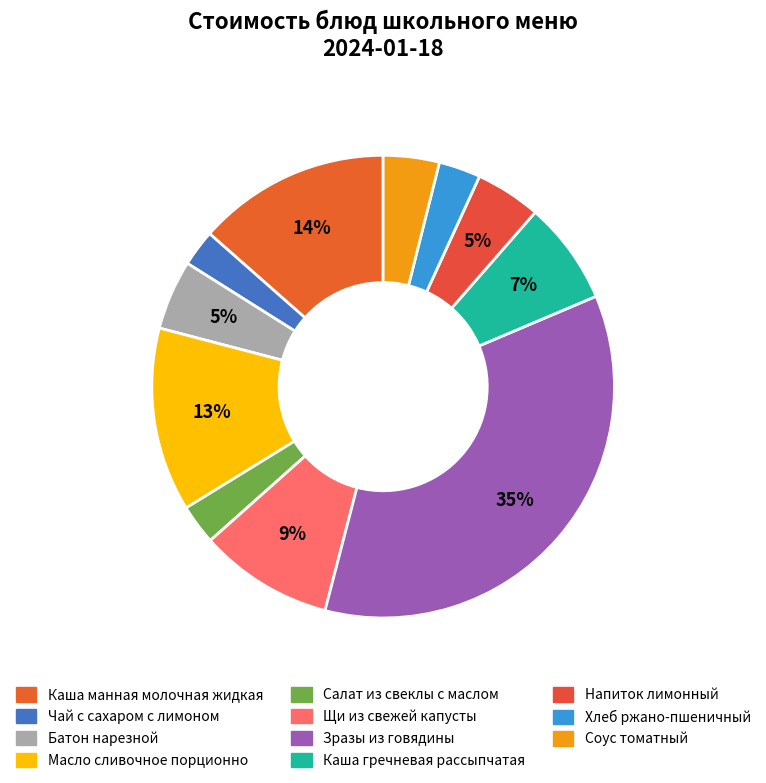

Count the number of slices in the pie.

11